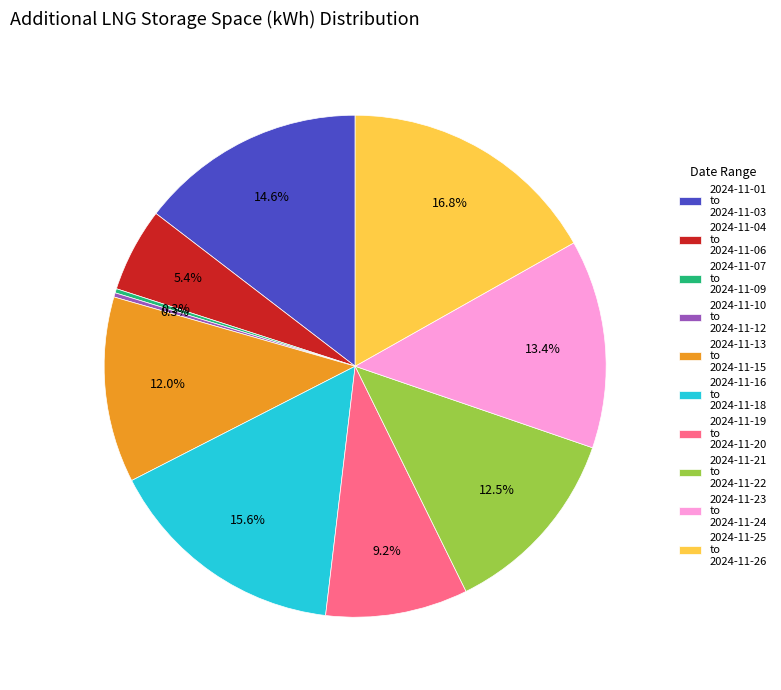

Which category has the biggest portion of the pie?

2024-11-25 to 2024-11-26